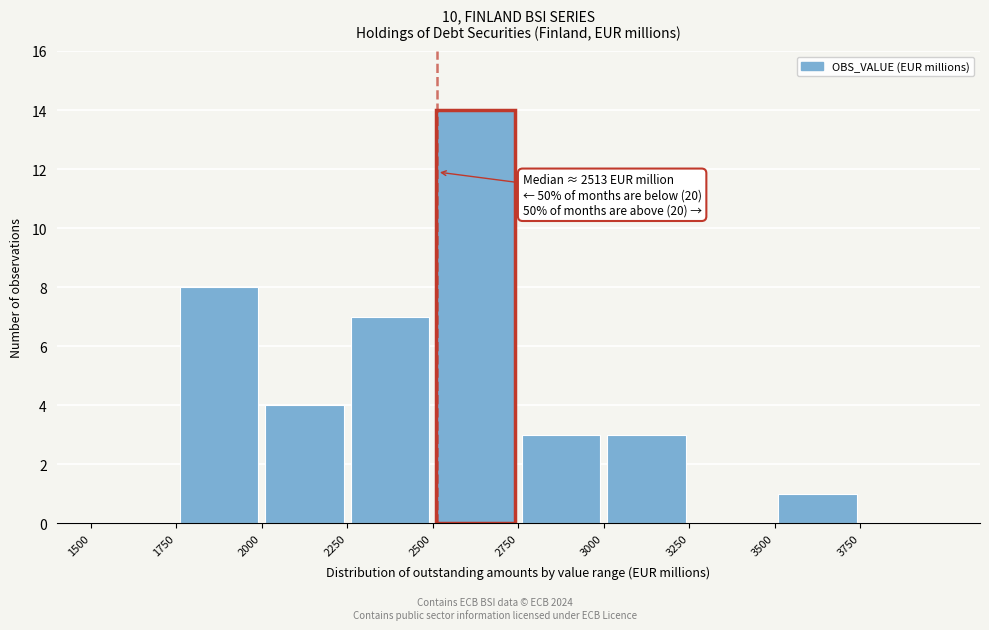

Over which range of the x-axis is the bar tallest?

2500 to 2750